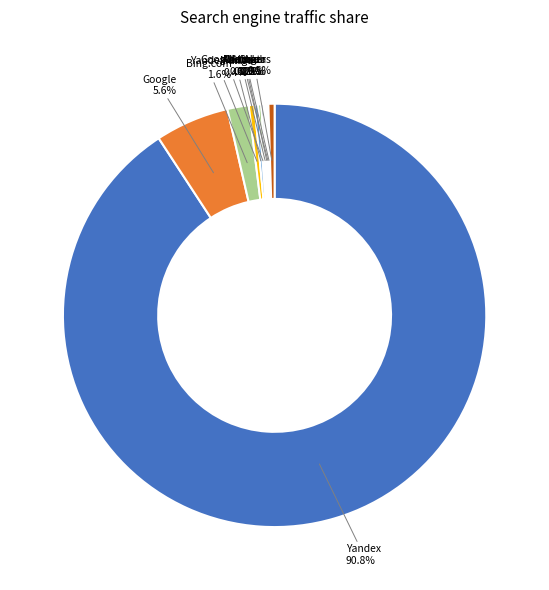

Which slice is the largest?

Yandex